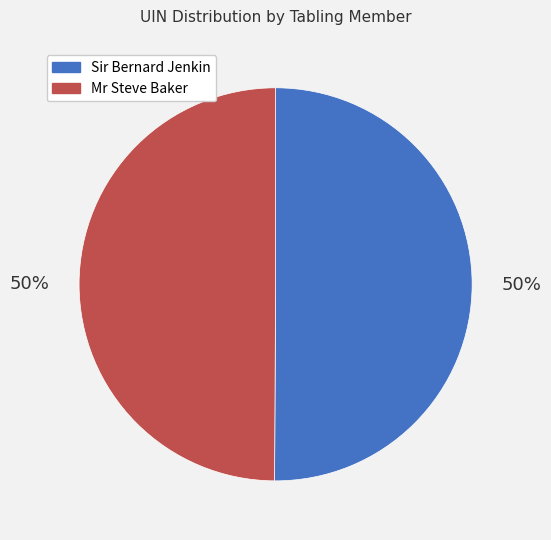

The Sir Bernard Jenkin slice represents 62% of the pie. True or false?

False